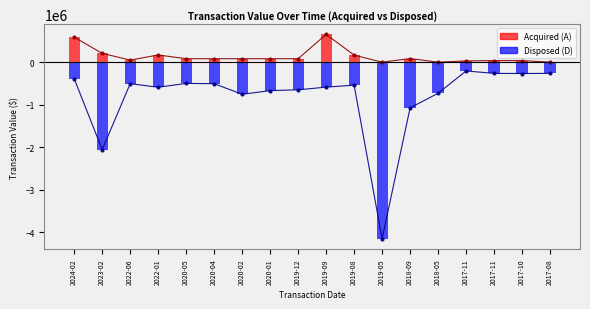

What is the average value of the Acquired (A) series?

135390